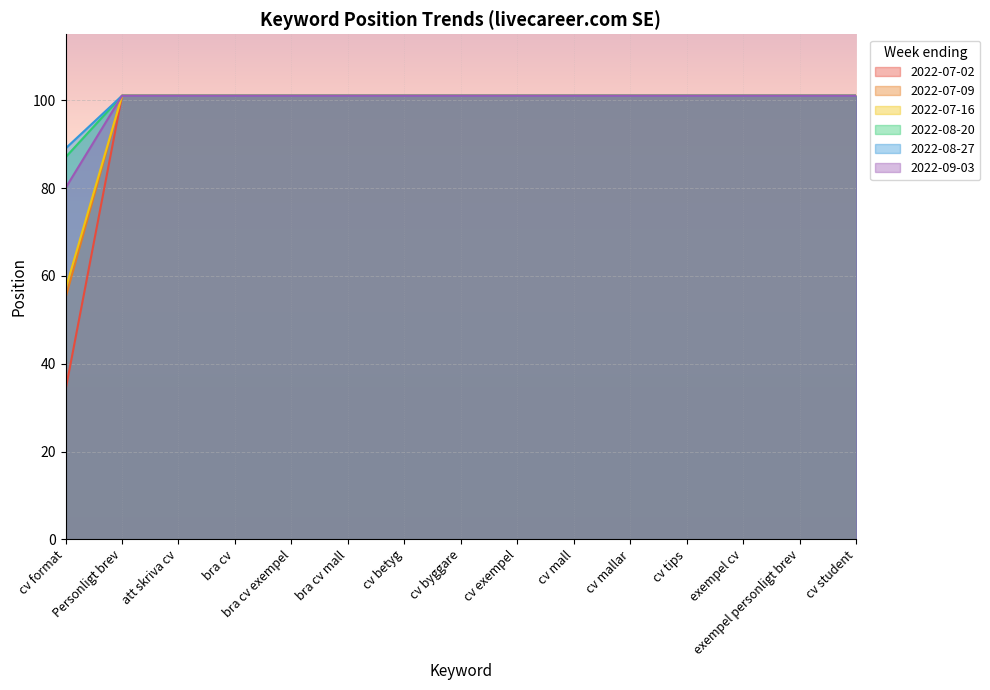

True or false: 2022-07-16 and 2022-08-20 cross at least once.

False